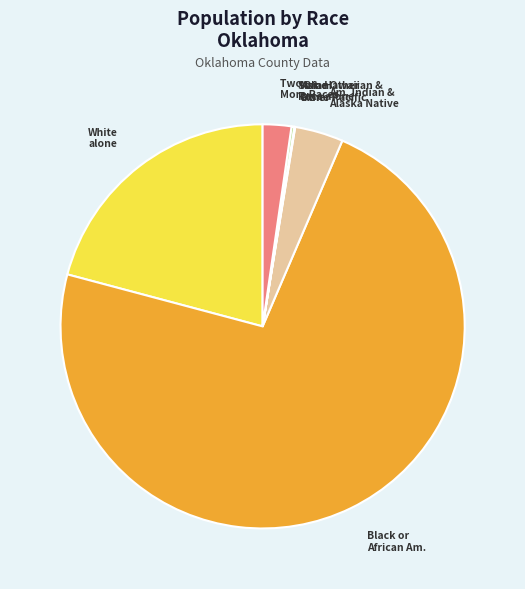

Does any single category account for the majority?

Yes